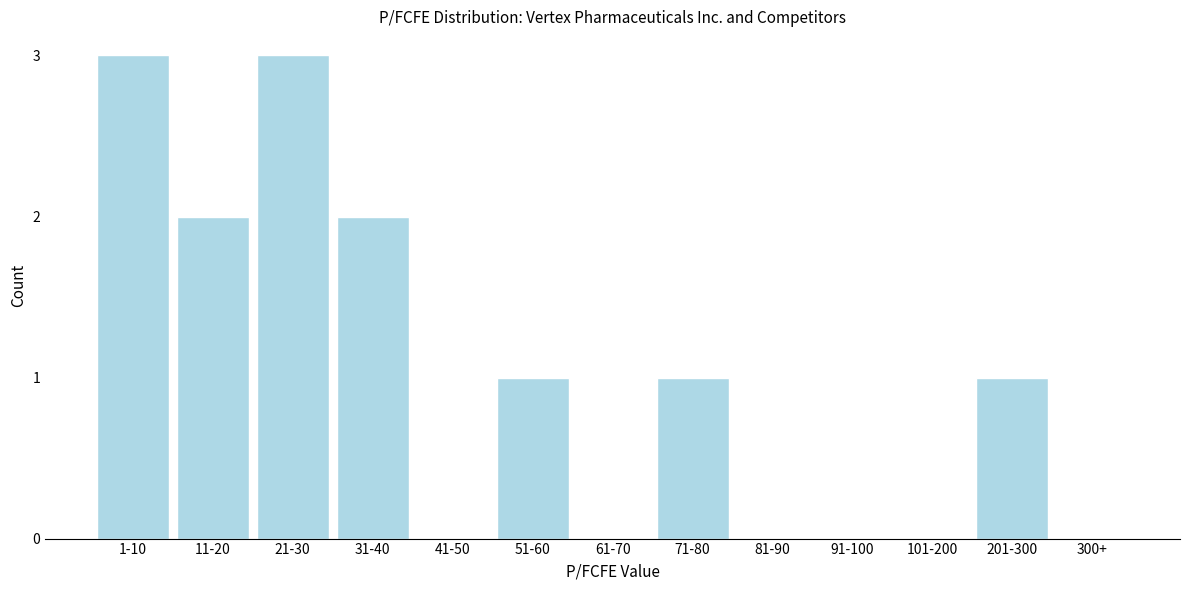

Reading left to right, transcribe all the data shown in this chart.

1-10=3	11-20=2	21-30=3	31-40=2	41-50=0	51-60=1	61-70=0	71-80=1	81-90=0	91-100=0	101-200=0	201-300=1	300+=0